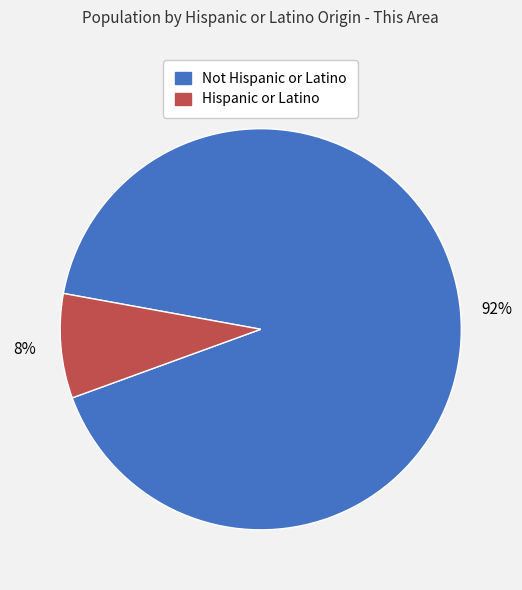

True or false: Hispanic or Latino accounts for 8% of the total.

True